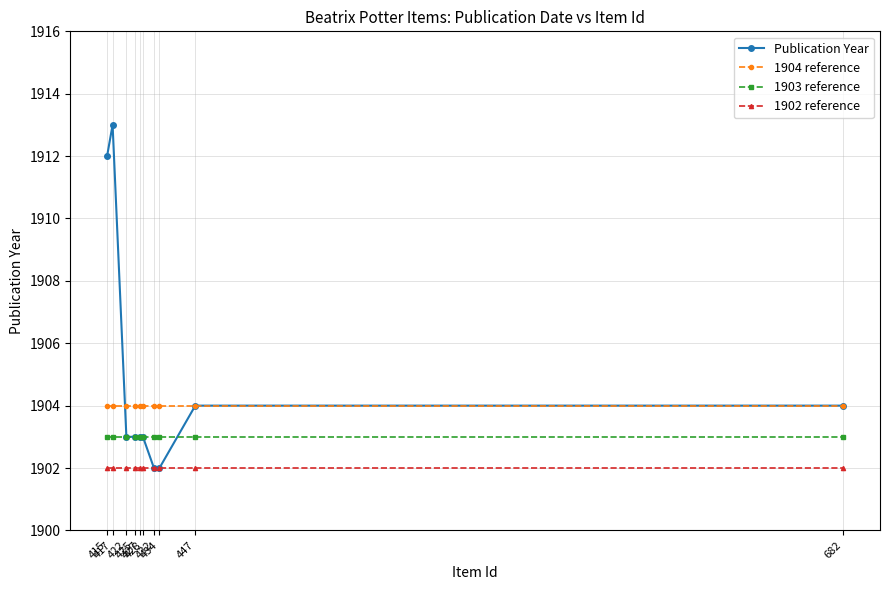

Is the value of 1902 reference at 425 greater than the value of Publication Year at 422?

No